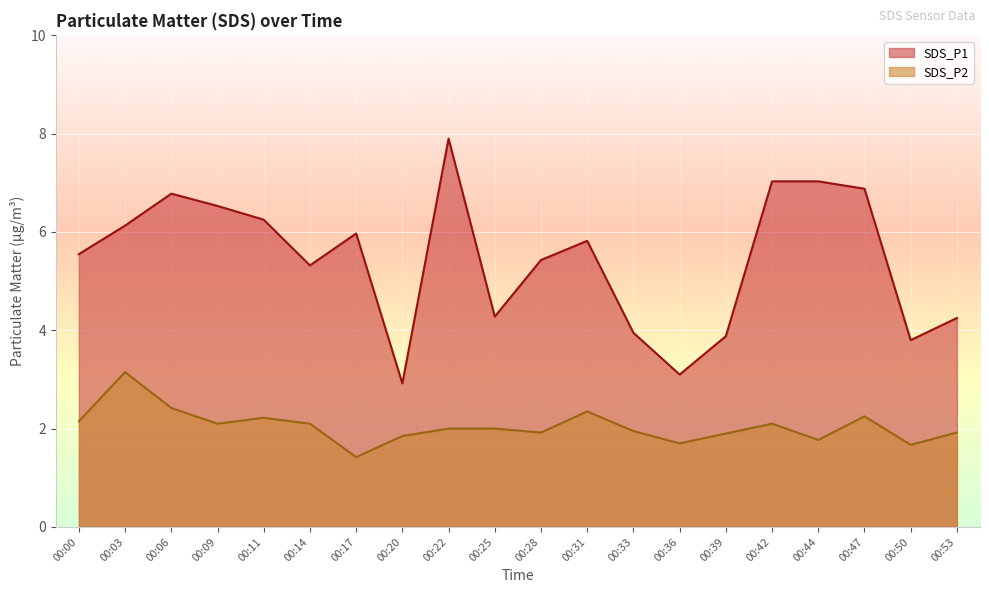

Which label corresponds to the smallest value in the chart?

00:17